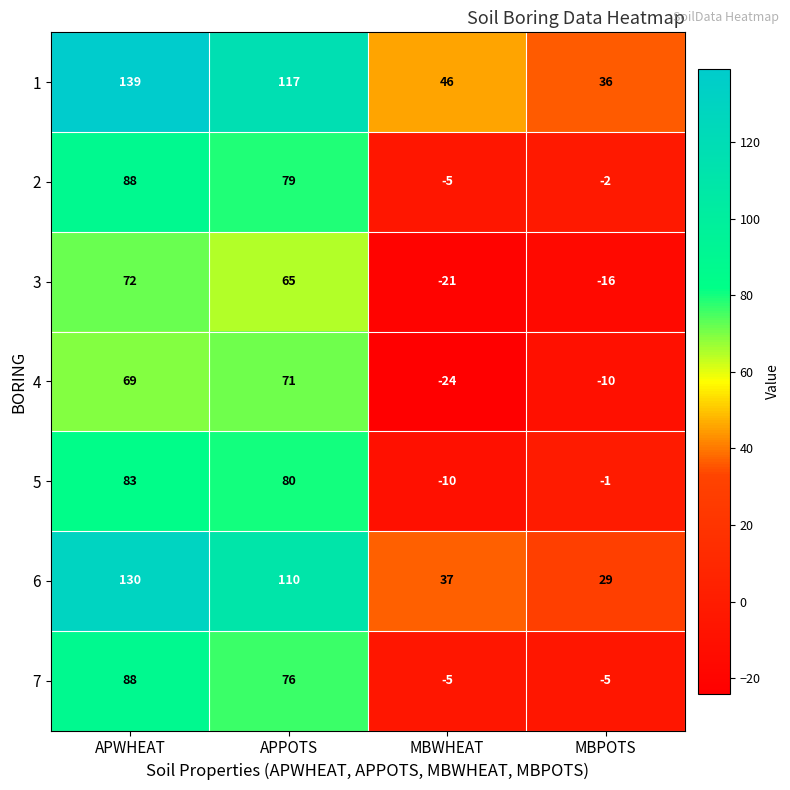

Which label corresponds to the smallest value in the chart?

MBWHEAT